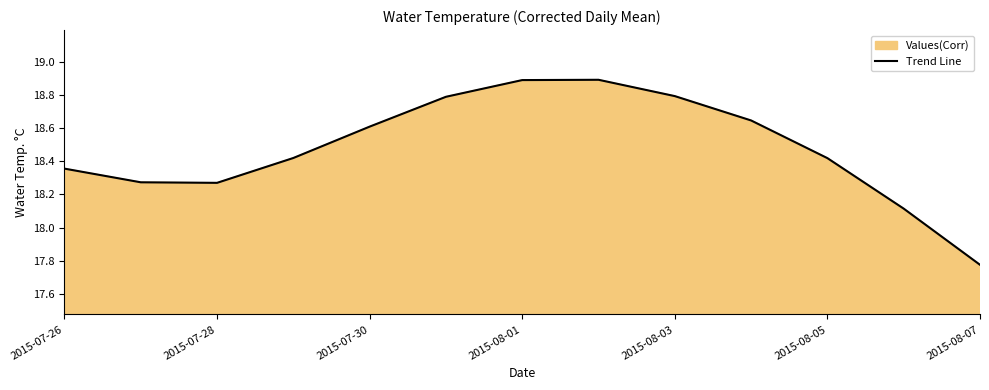

Where does the data first go above 18?

2015-07-26